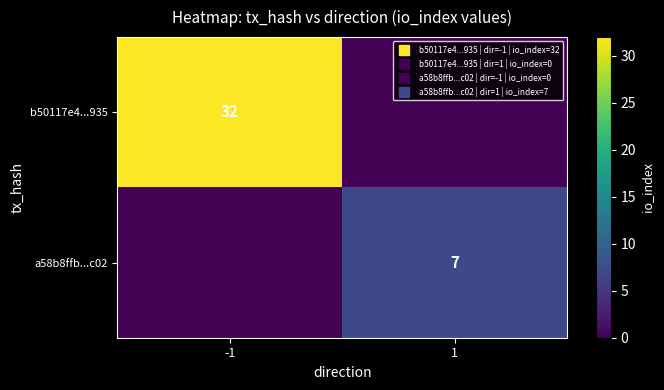

What is the average value of the a58b8ffb...c02 series?

4